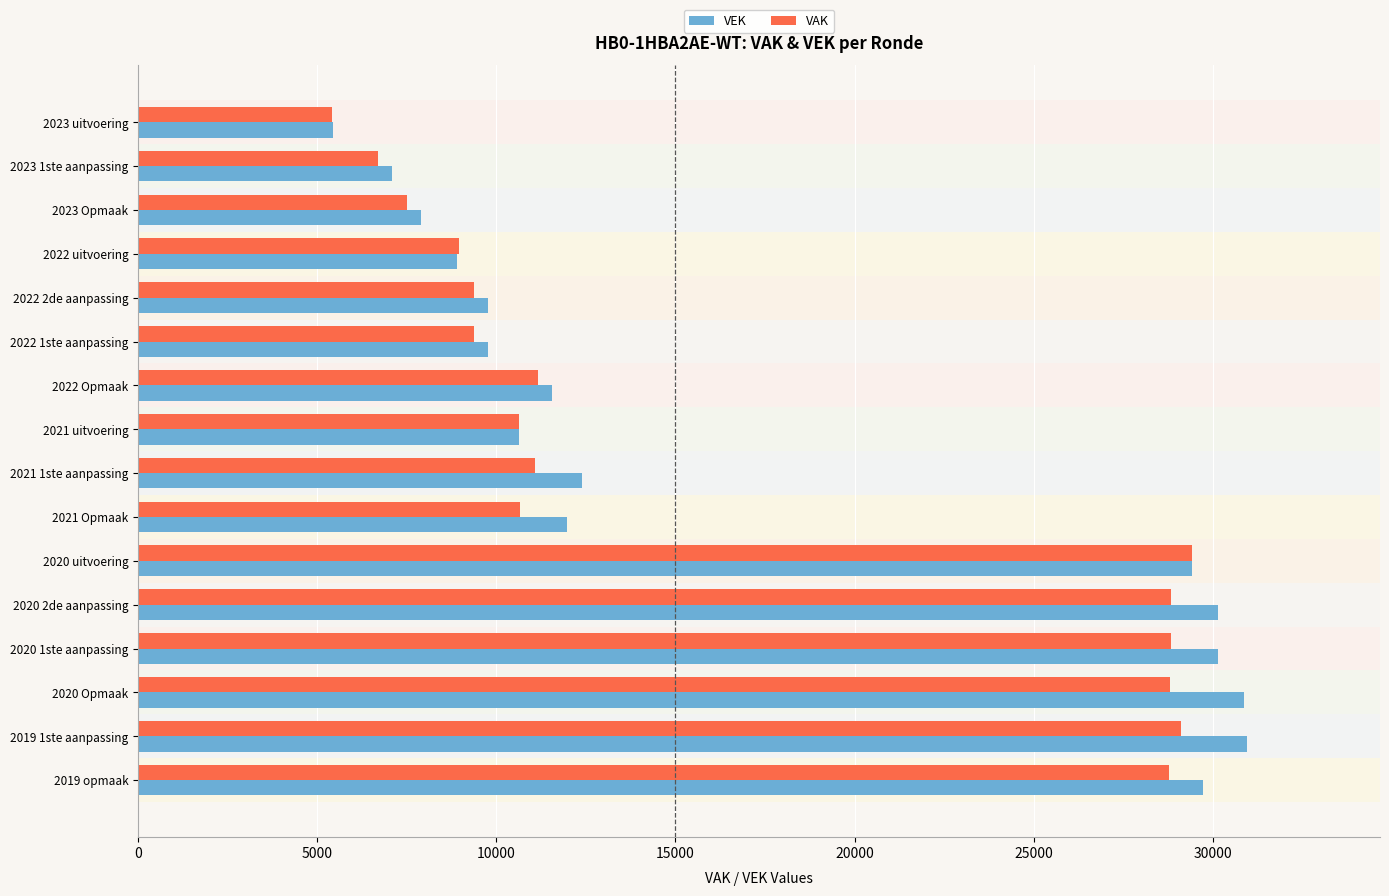

What are all the series names shown in the legend?

VEK, VAK